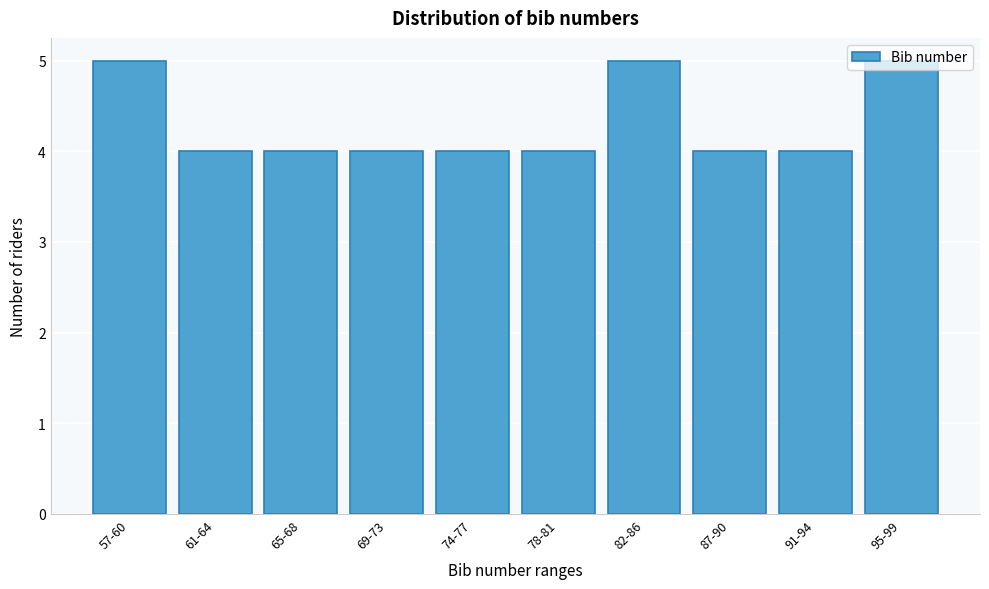

What is the label of the 8th bar from the right?

65-68